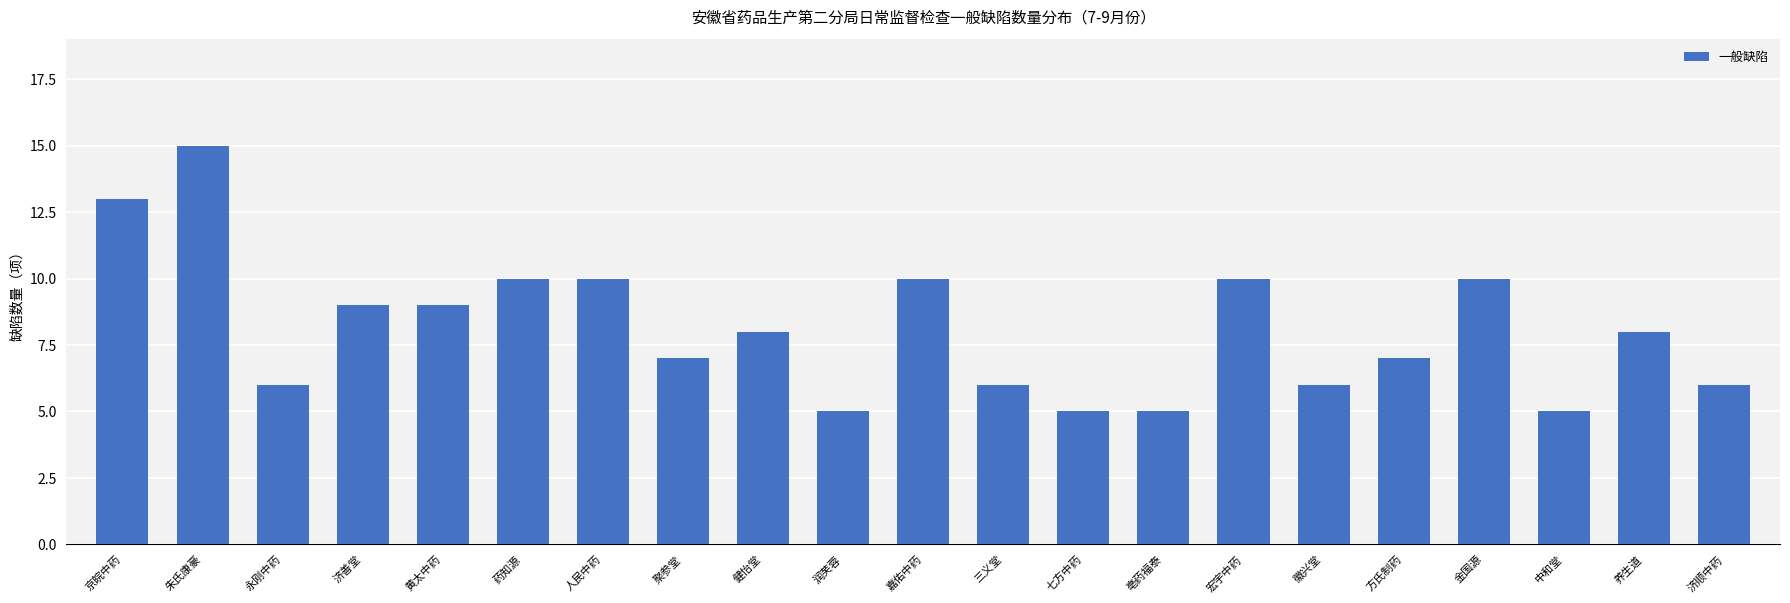

The value at 徽兴堂 is 4. True or false?

False